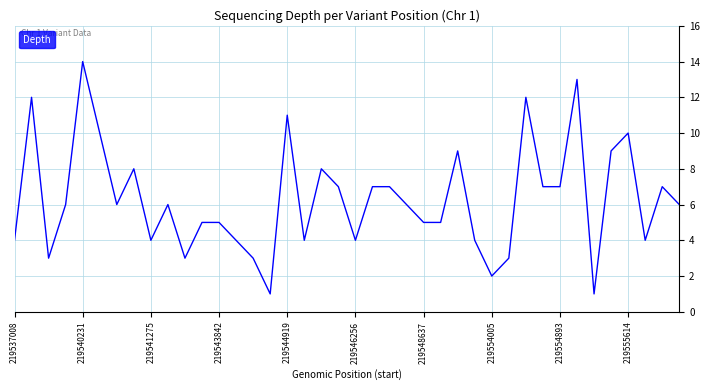

What is the difference between the maximum and minimum values?

13